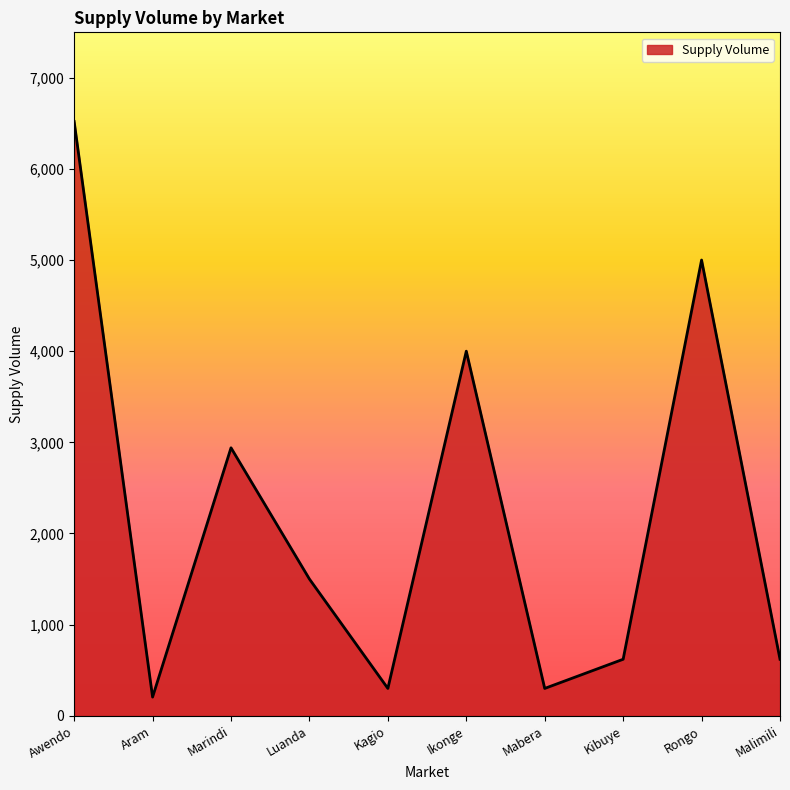

What is the difference between the maximum and minimum values?

6315